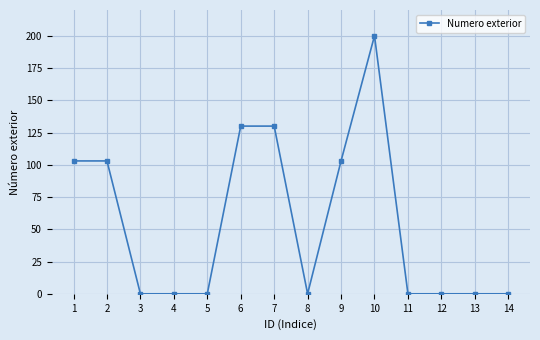

What is the change in value from 1 to 8?

-103